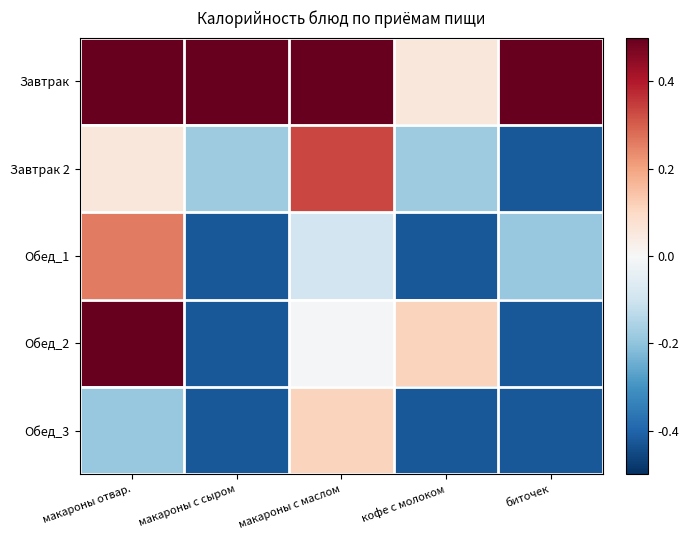

How many data points does each series have?

5